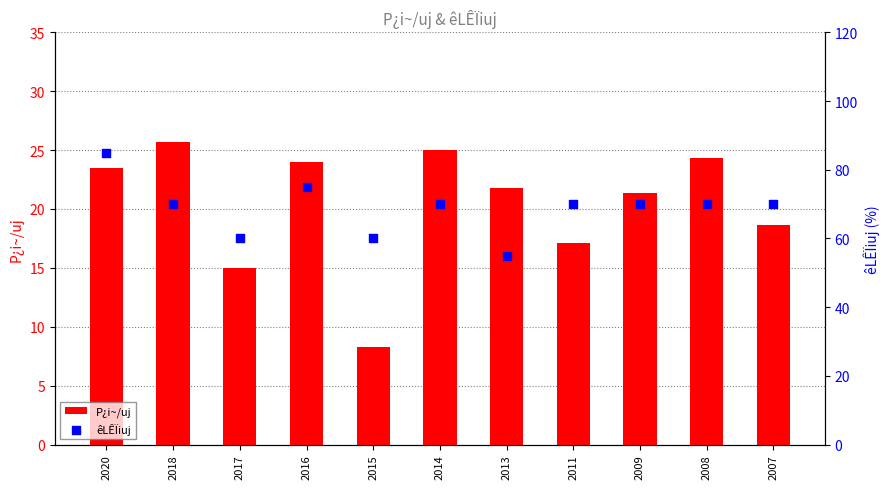

Which series has the largest total across all categories?

êLÊÏiuj